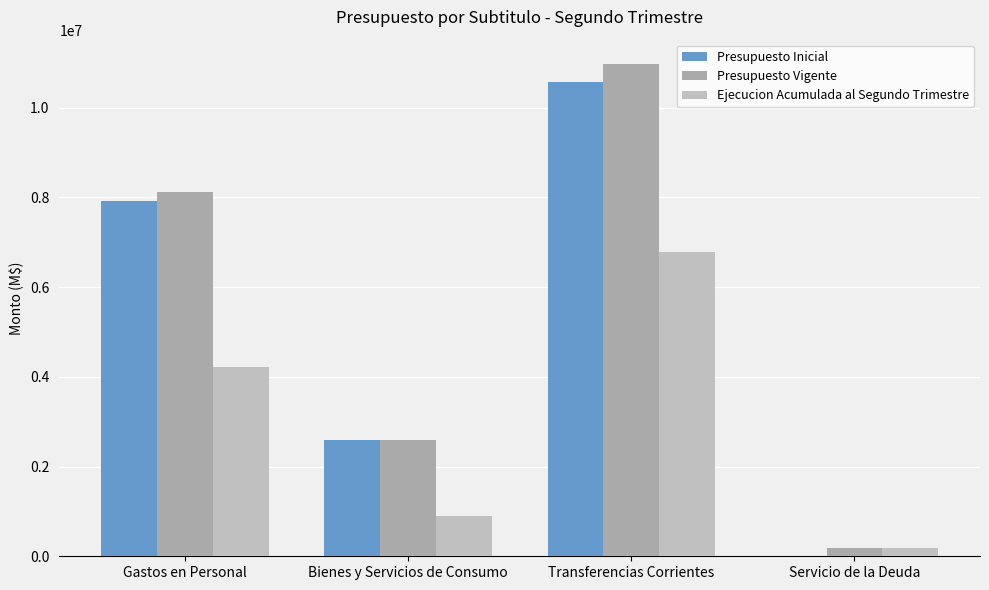

What is the difference between the maximum and minimum values in the Presupuesto Inicial series?

10567666